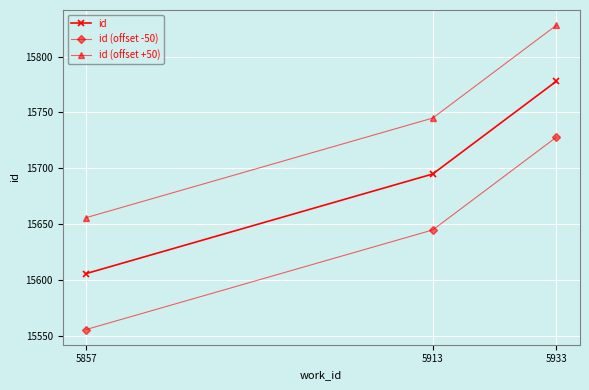

List the series in order of their overall mean, highest first.

id (offset +50), id, id (offset -50)